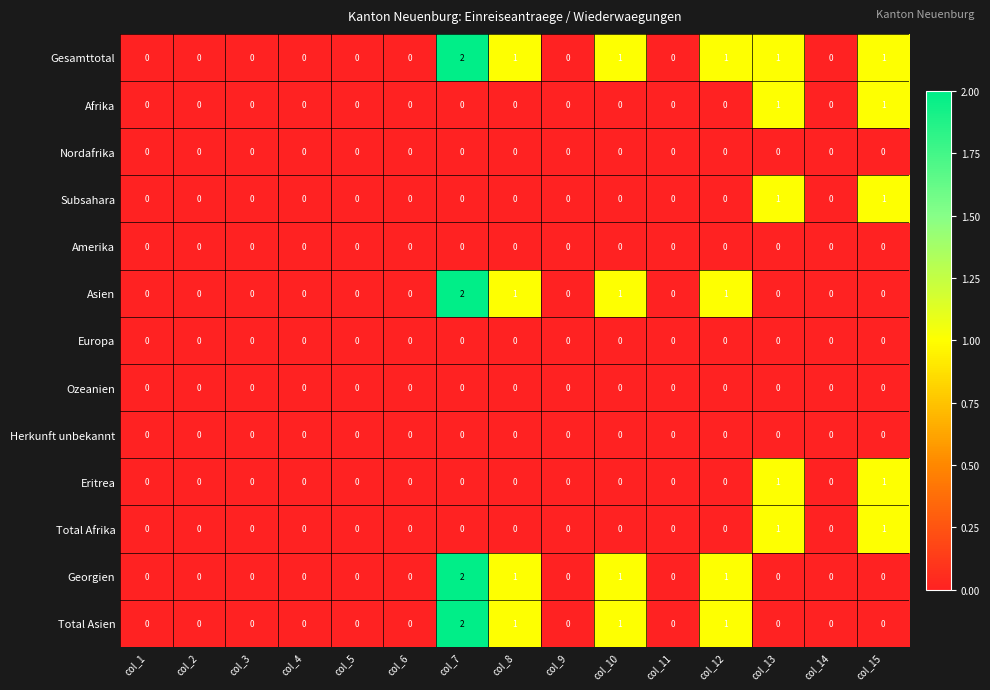

Is the value of Amerika at col_15 greater than the value of Total Asien at col_12?

No